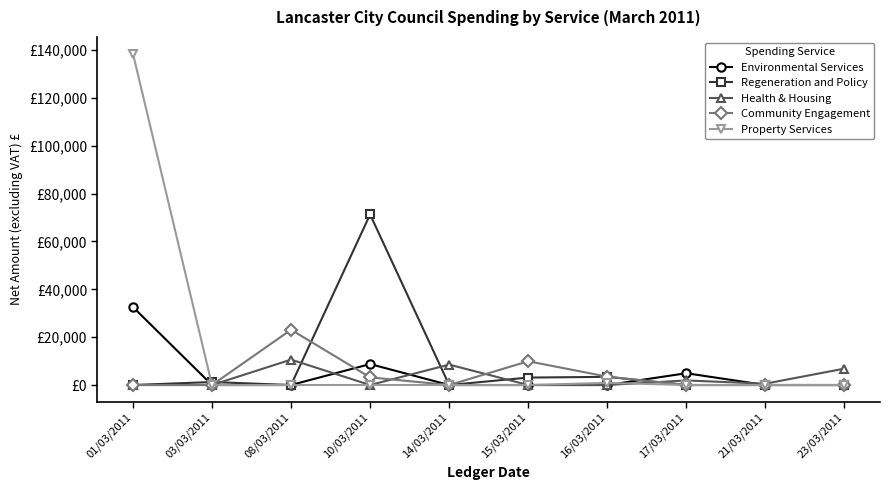

What are all the series names shown in the legend?

Environmental Services, Regeneration and Policy, Health & Housing, Community Engagement, Property Services